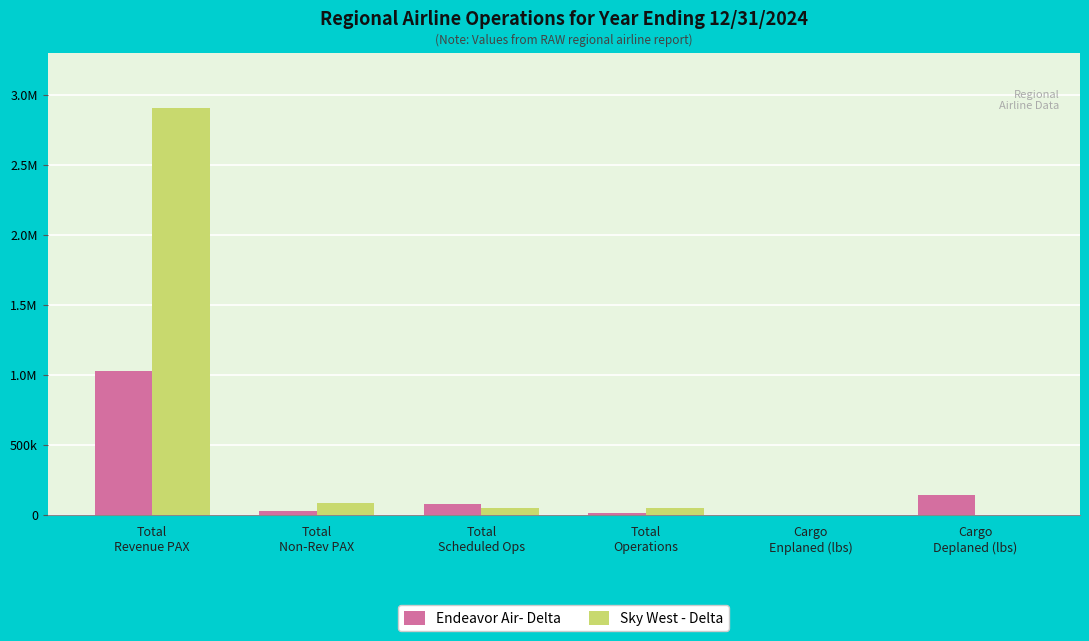

Reading left to right, transcribe all the data shown in this chart.

Endeavor Air- Delta: 1030659.0	29240.0	79755.0	16358.0	0.0	140648.6
Sky West - Delta: 2901236.0	88626.0	52058.0	52084.0	0.0	0.0